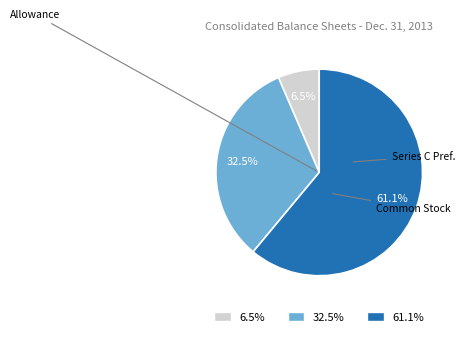

Rank the categories by value from highest to lowest.

61.1%, 32.5%, 6.5%